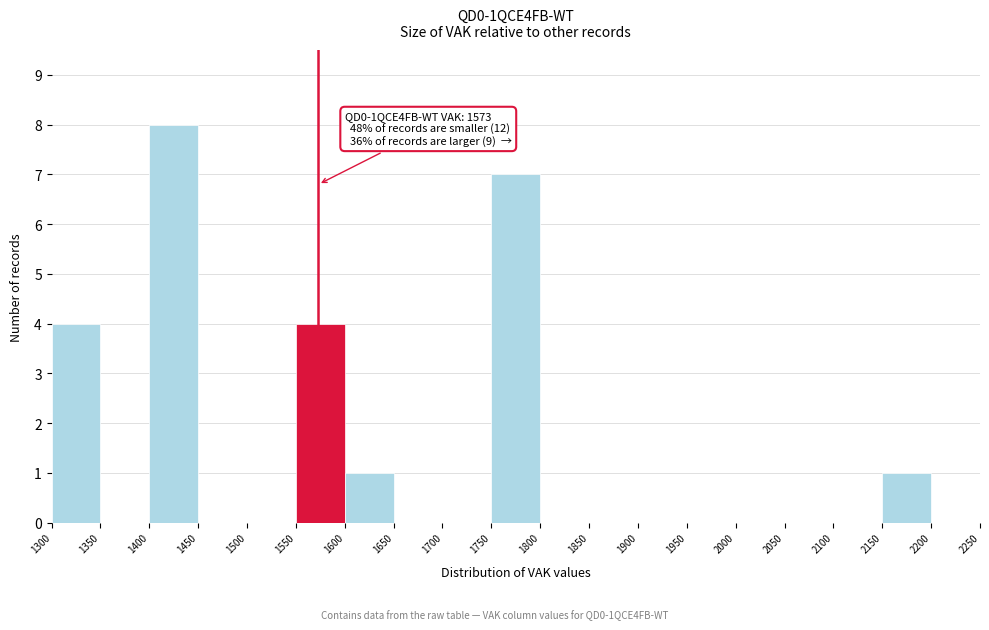

Over which range of the x-axis is the bar tallest?

1400 to 1450